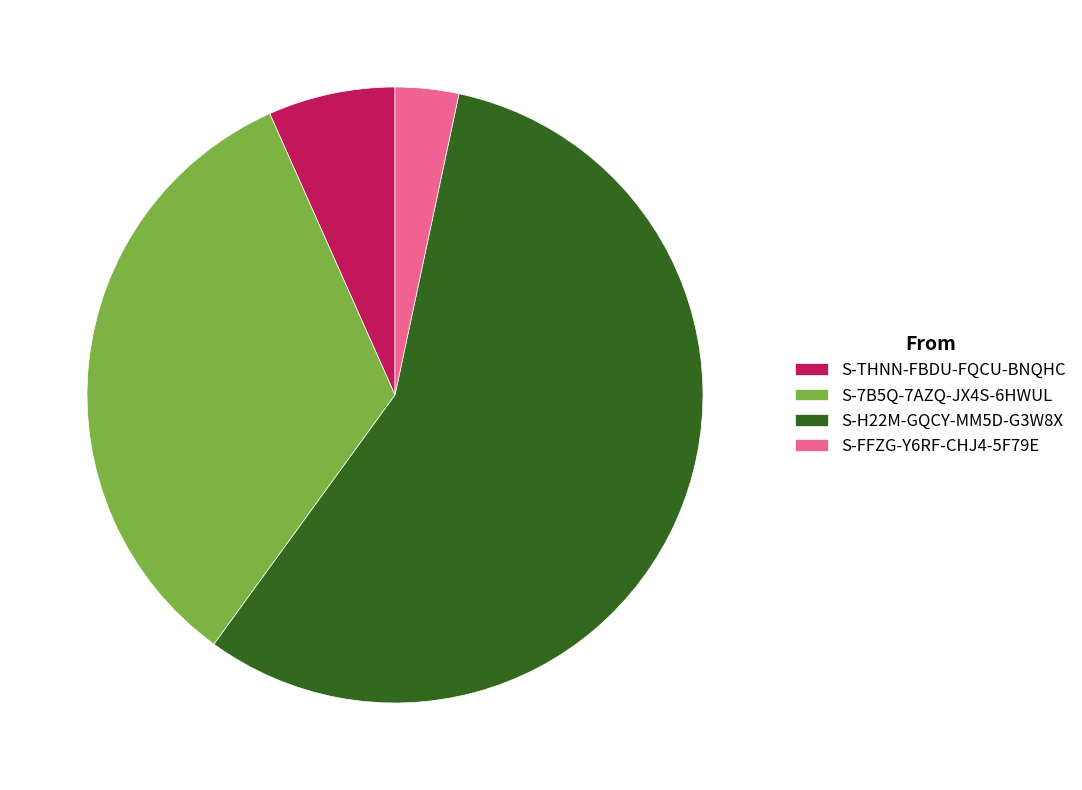

Between S-7B5Q-7AZQ-JX4S-6HWUL and S-FFZG-Y6RF-CHJ4-5F79E, which is larger?

S-7B5Q-7AZQ-JX4S-6HWUL